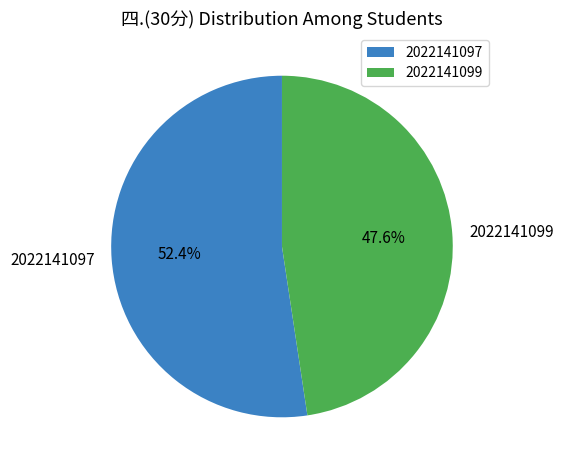

To the nearest percent, what portion does 2022141097 represent?

52%